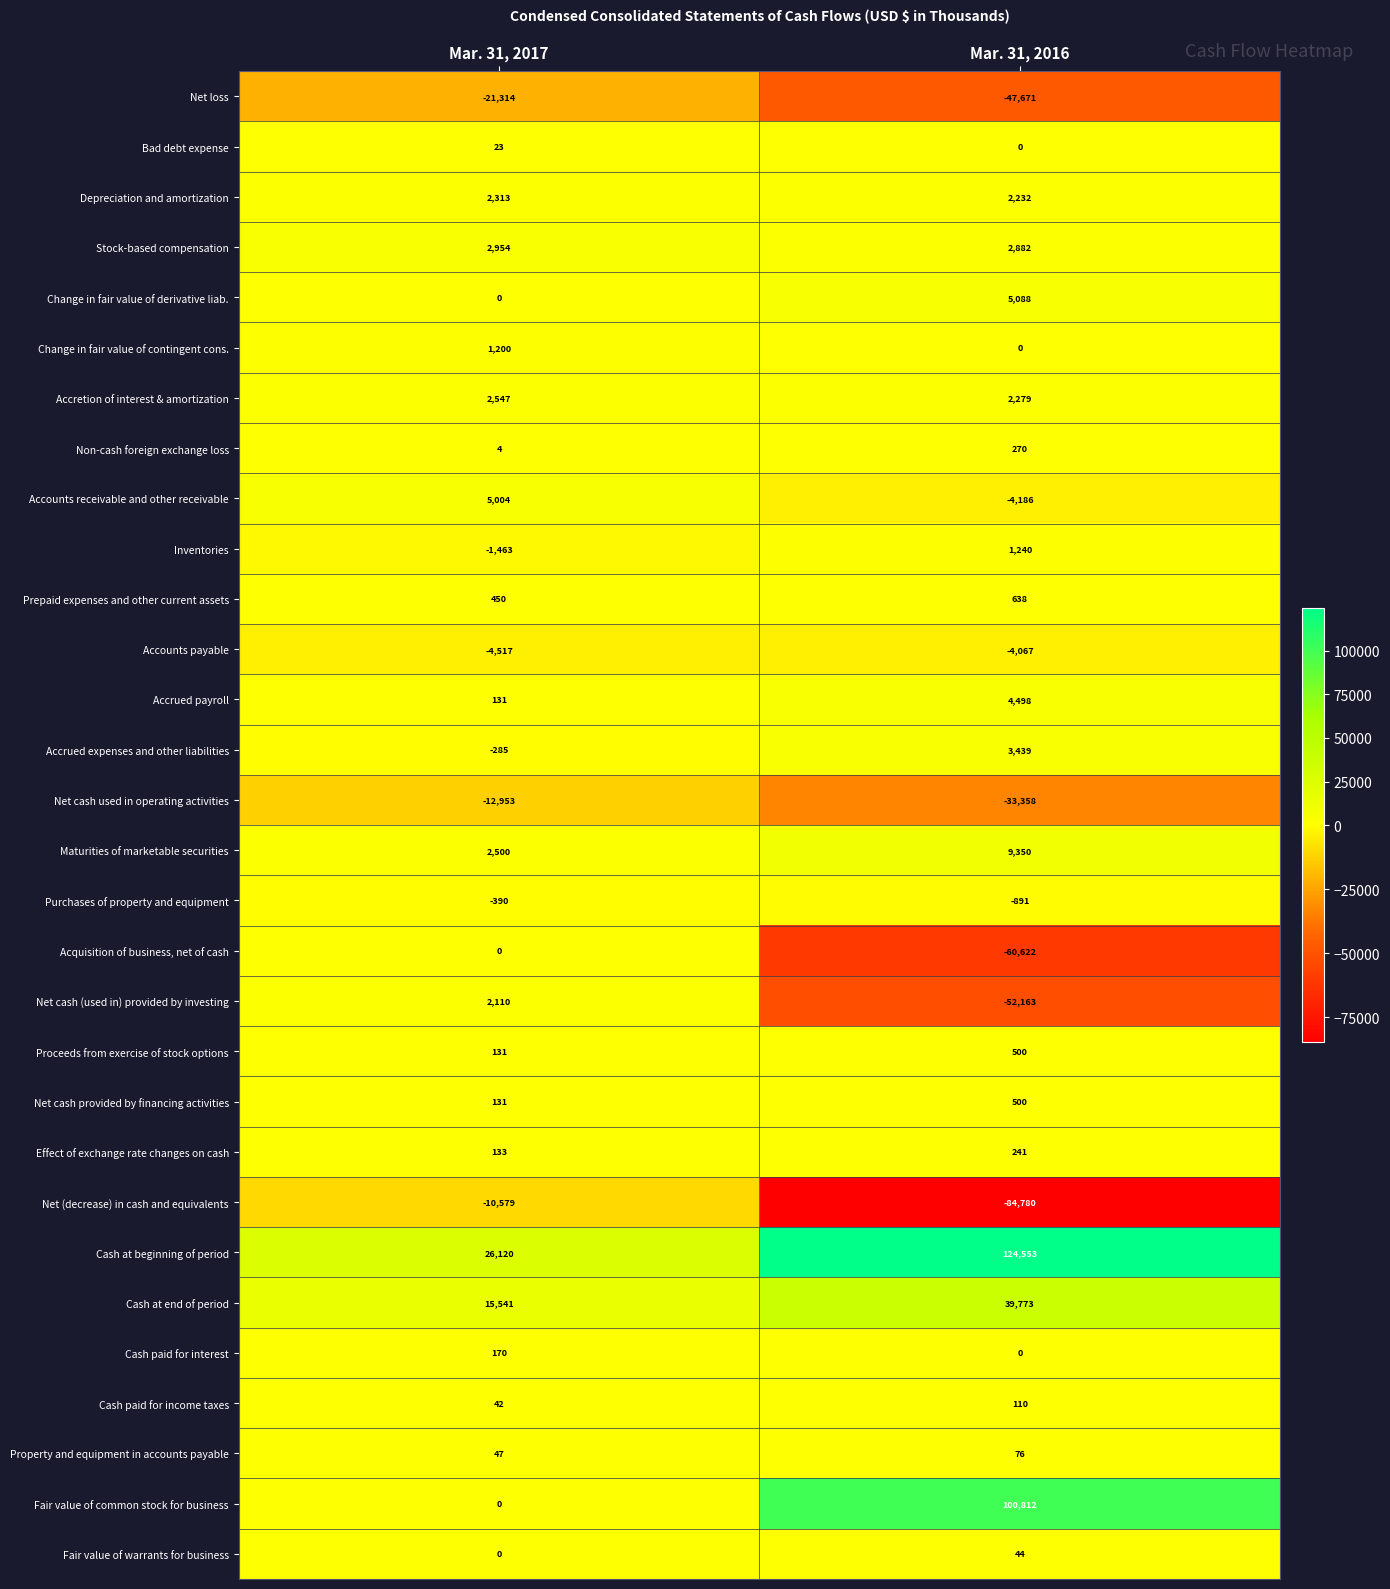

Is it true that Net cash (used in) provided by investing equals -11670 at Mar. 31, 2016?

False